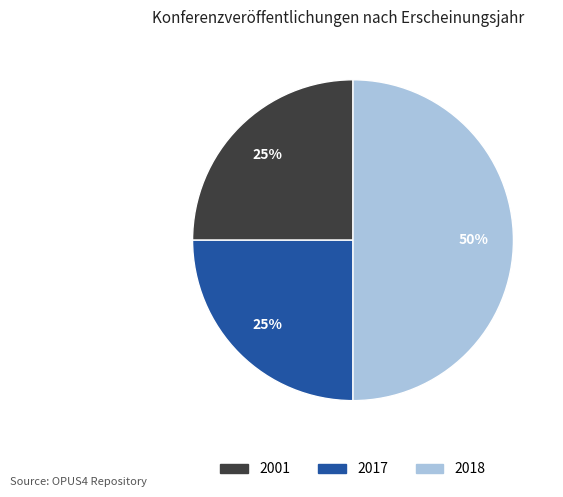

To the nearest percent, what is the average slice percentage?

33%